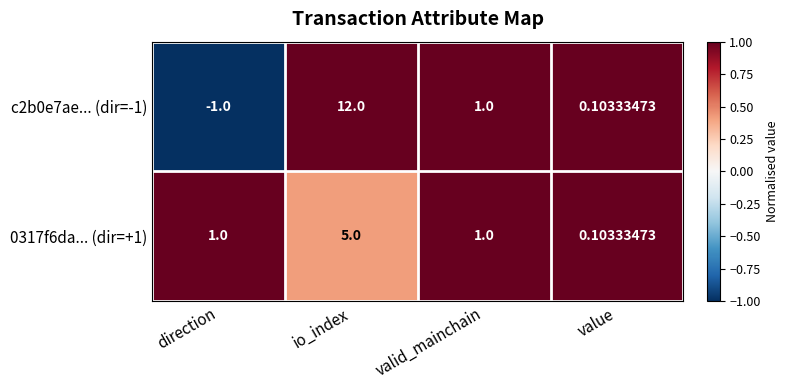

At which label does c2b0e7ae... (dir=-1) first exceed 1?

io_index